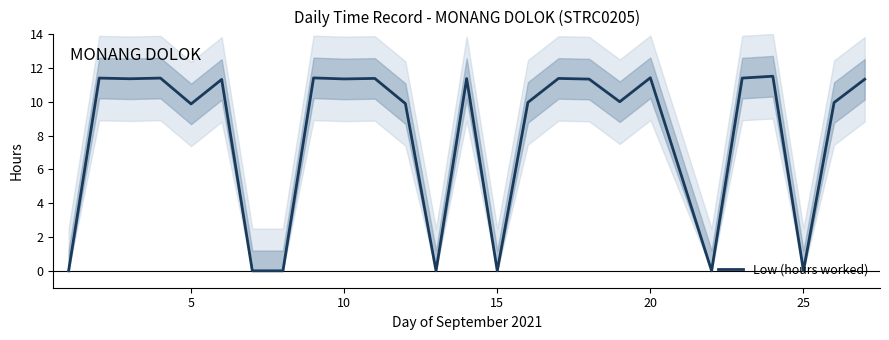

Reading left to right, transcribe all the data shown in this chart.

0.0	11.4	11.4	11.4	9.9	11.3	0.0	0.0	11.4	11.4	11.4	9.9	0.0	11.4	0.0	10.0	11.4	11.3	10.0	11.4	0.0	11.4	11.5	0.0	10.0	11.3